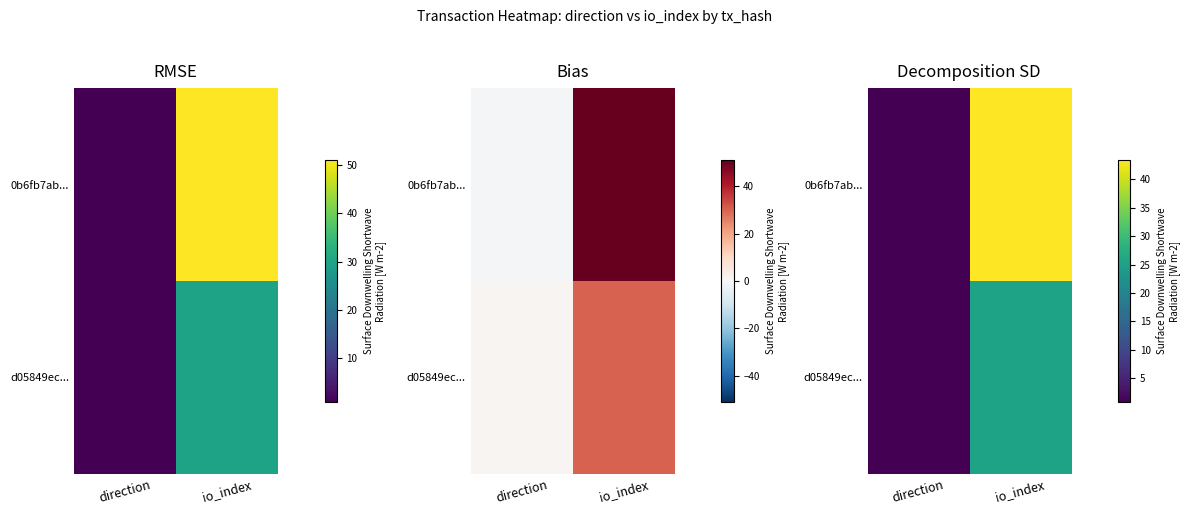

How many series are shown in this chart?

2